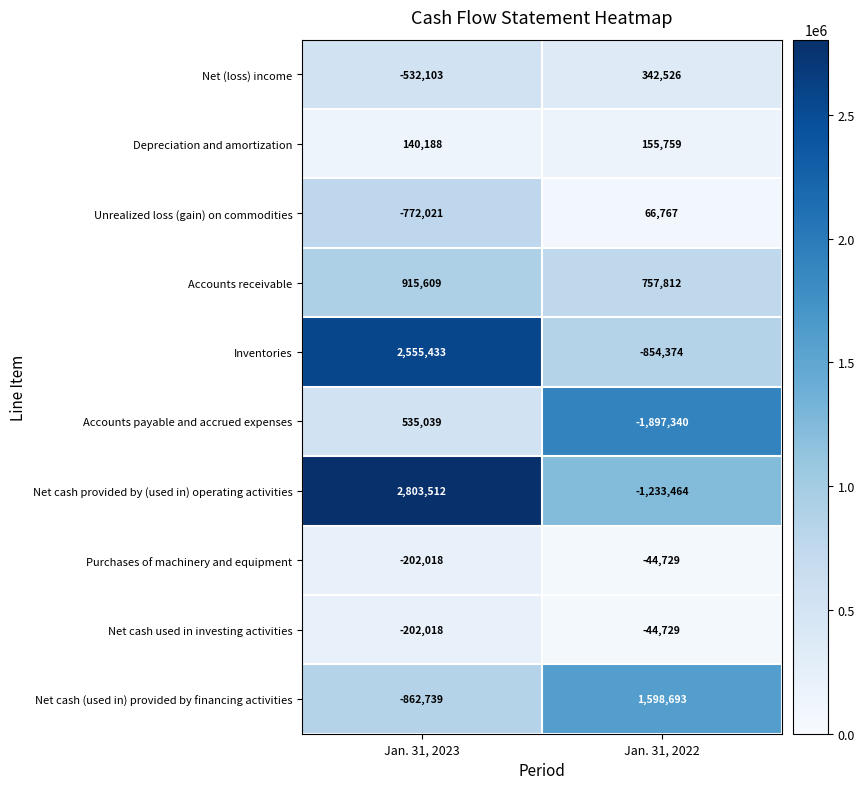

Which label corresponds to the largest value in the chart?

Jan. 31, 2023